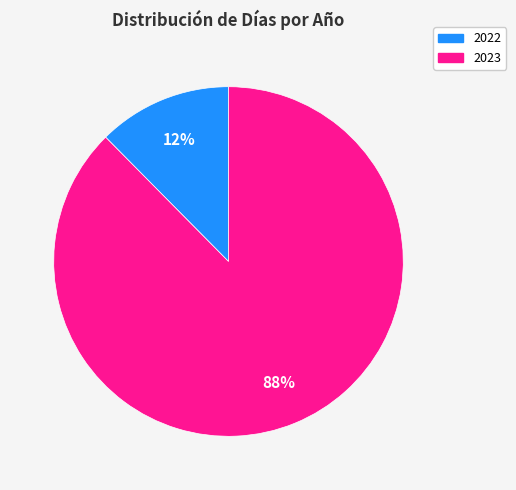

How many segments does this pie chart have?

2